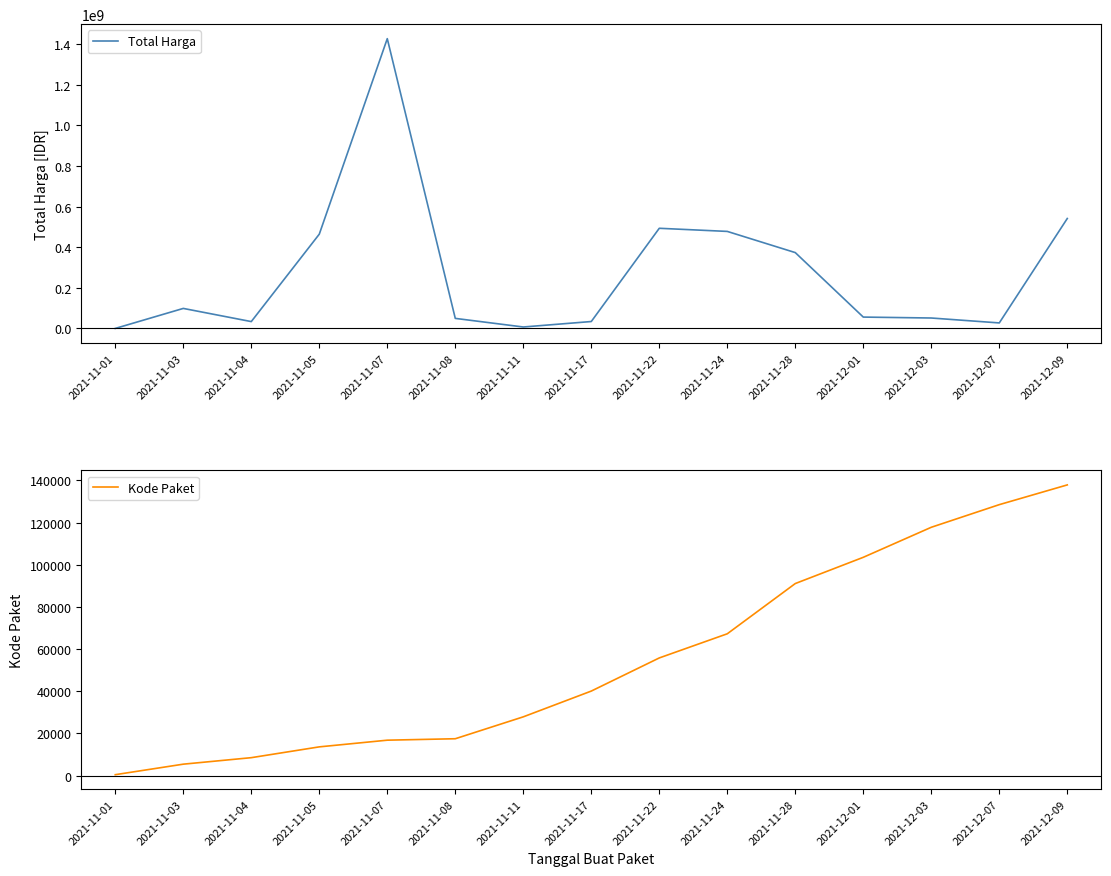

How many values in the Kode Paket series are below 40112?

7